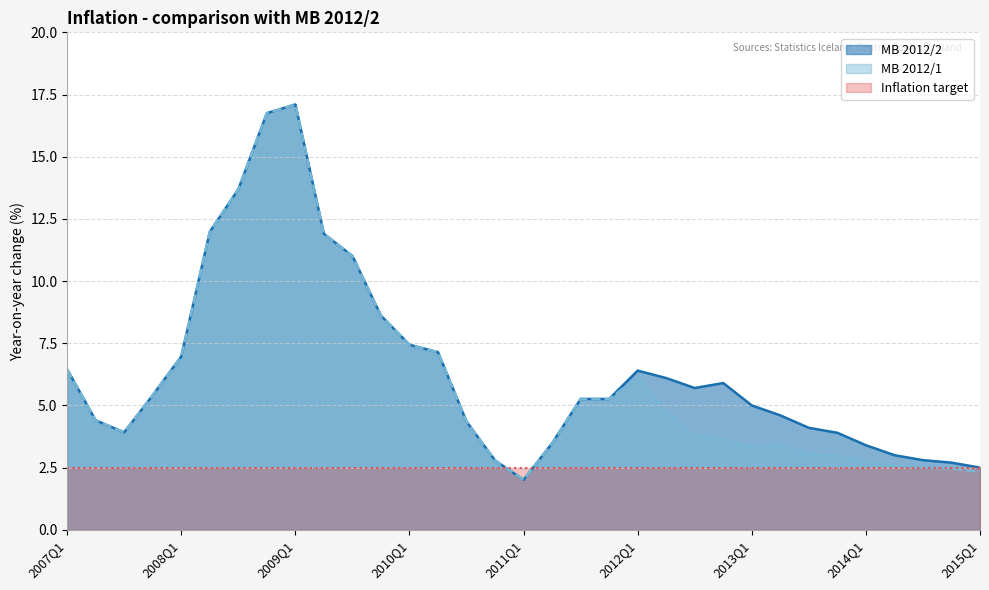

What is the minimum value for MB 2012/1?

2.0